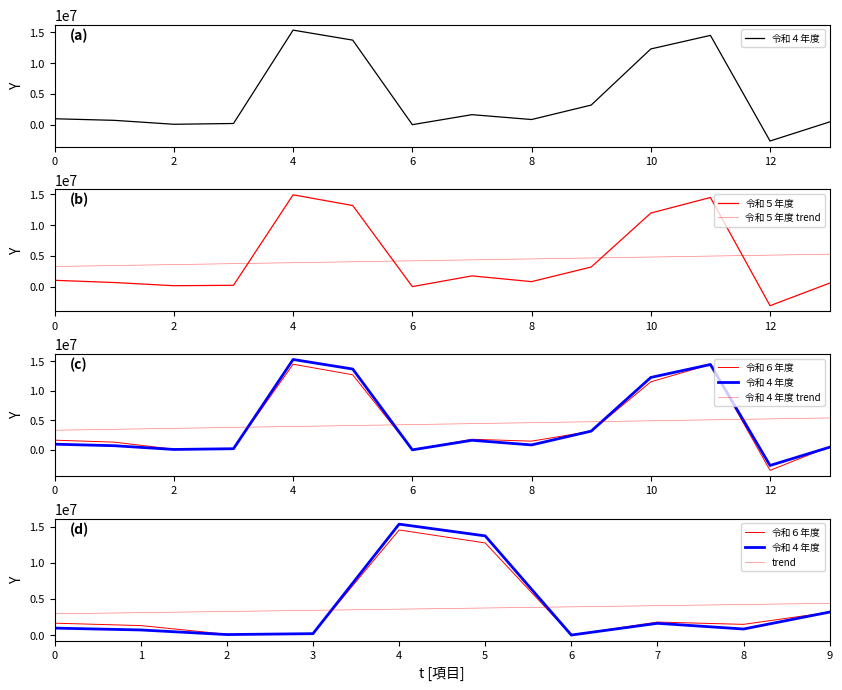

What are all the series names shown in the legend?

令和４年度, 令和５年度, 令和６年度